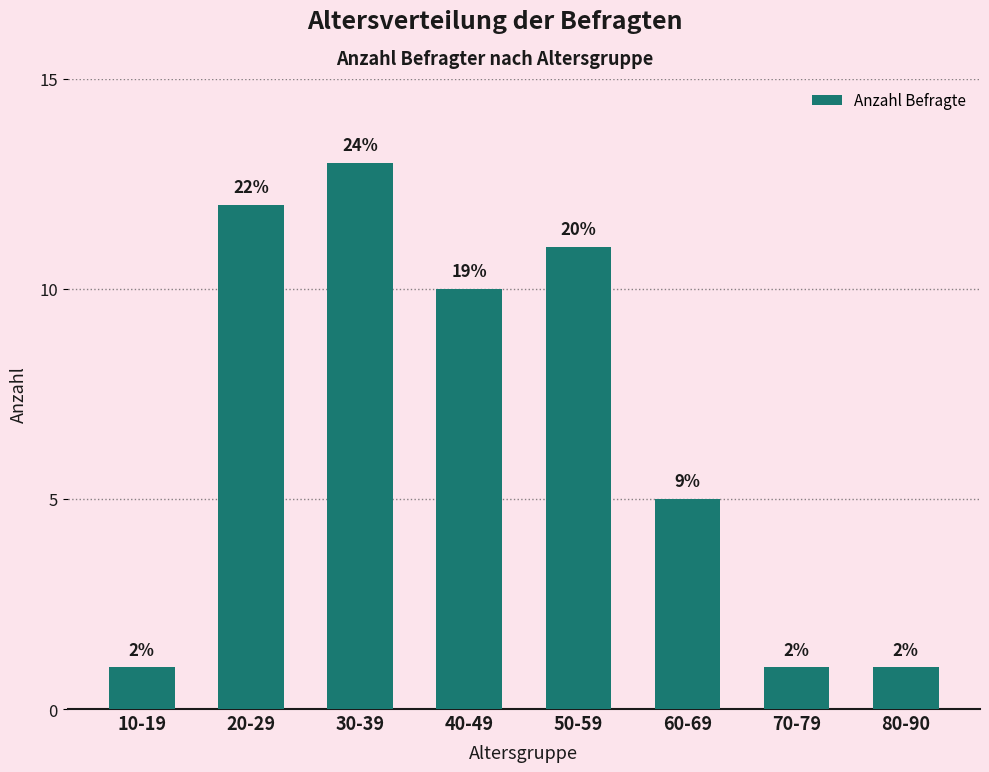

Approximately how many times larger is the value at 60-69 compared to 80-90?

5.0